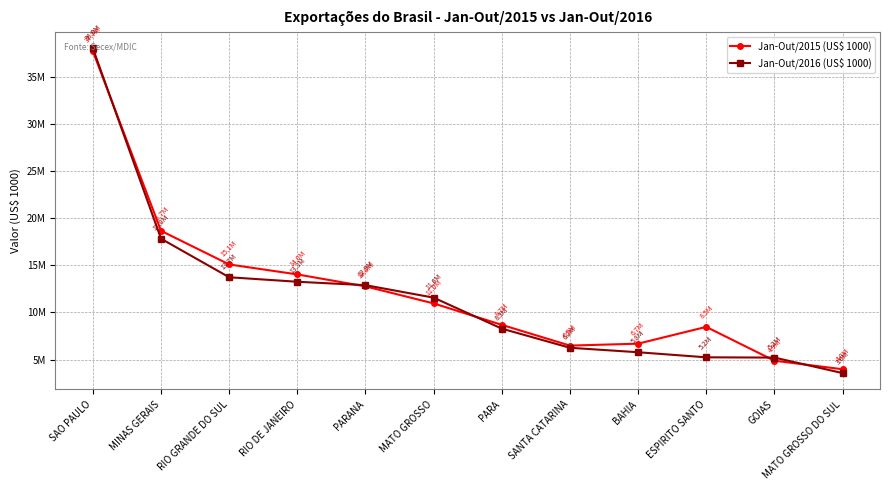

The value of Jan-Out/2016 (US$ 1000) at SANTA CATARINA is 6249192.0. True or false?

True